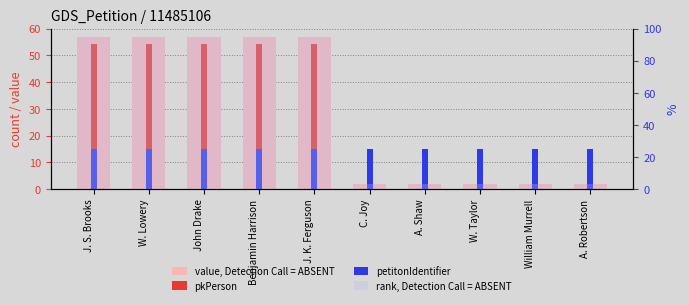

Rank the categories by pkPerson value from lowest to highest.

C. Joy, A. Shaw, W. Taylor, William Murrell, A. Robertson, J. S. Brooks, W. Lowery, John Drake, Benjamin Harrison, J. K. Ferguson